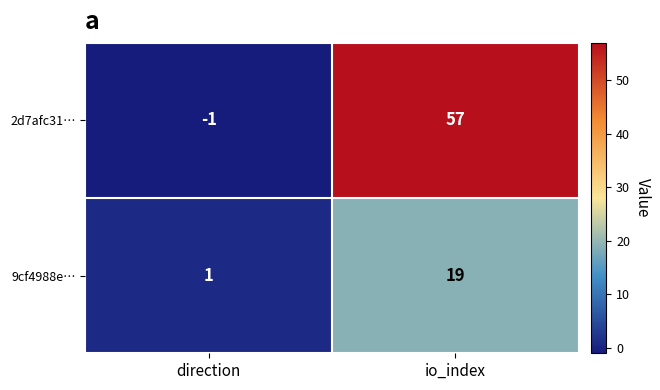

True or false: 9cf4988e… has a value of 25 at io_index.

False